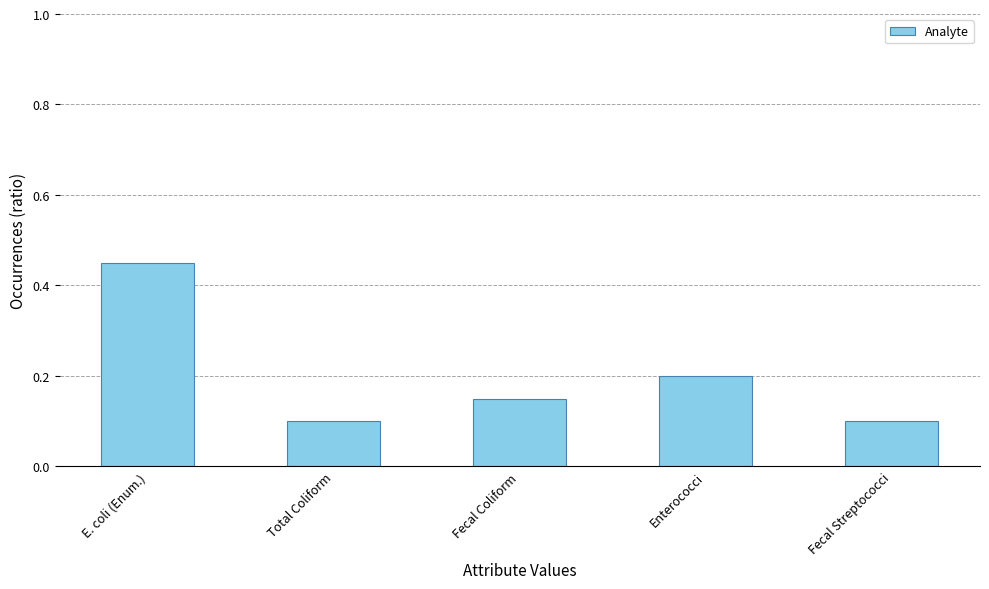

True or false: the data shows 0.3 at Enterococci.

False